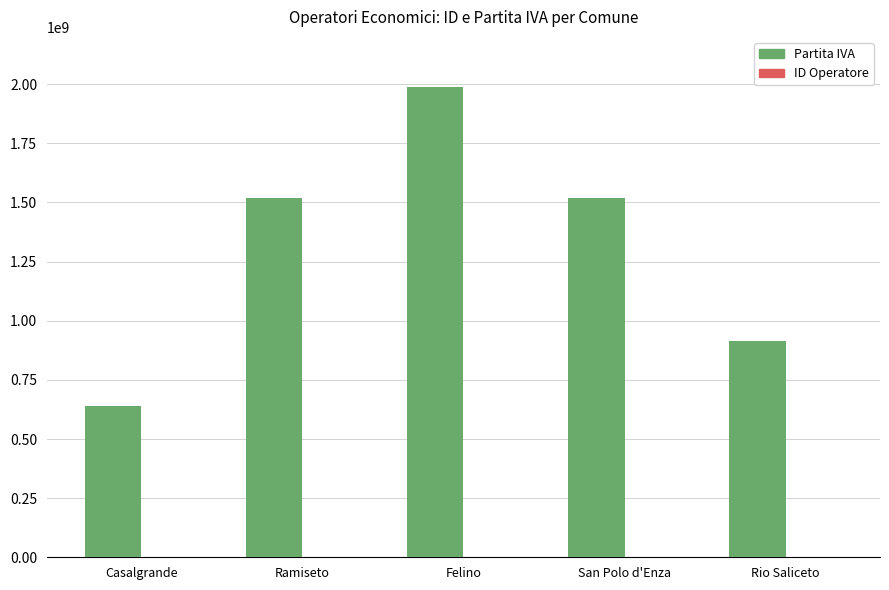

True or false: Partita IVA has a value of 1518550353 at Ramiseto.

True